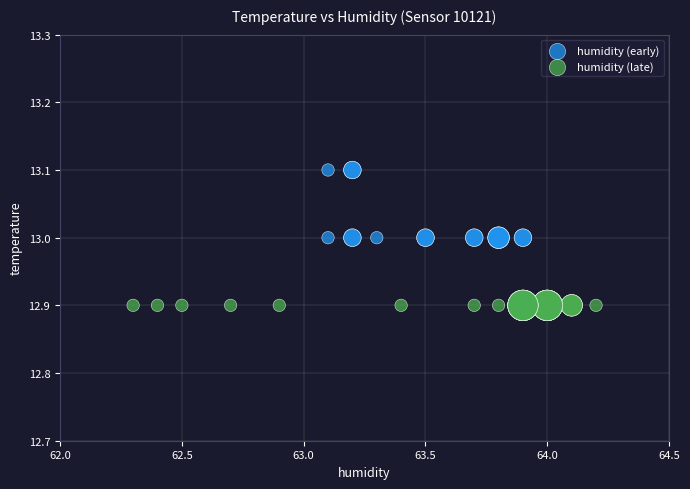

Which series contains the highest Y value?

humidity (early)